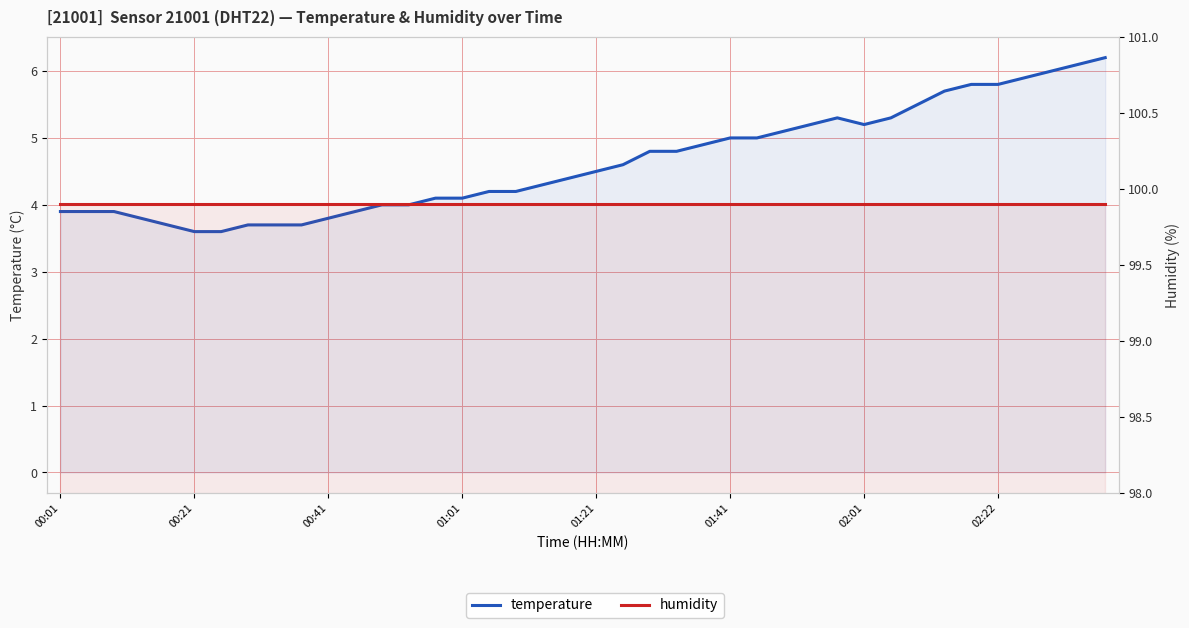

True or false: humidity and temperature cross at least once.

False